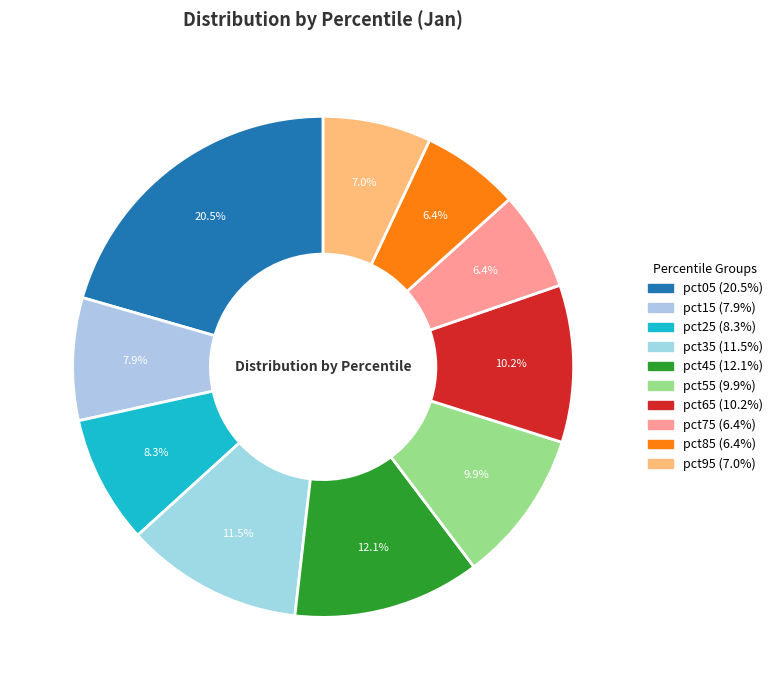

True or false: pct55 accounts for 18% of the total.

False